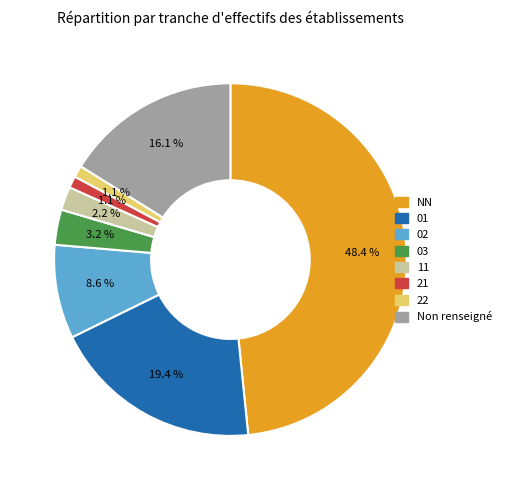

Does 22 account for over 50% of the chart?

No